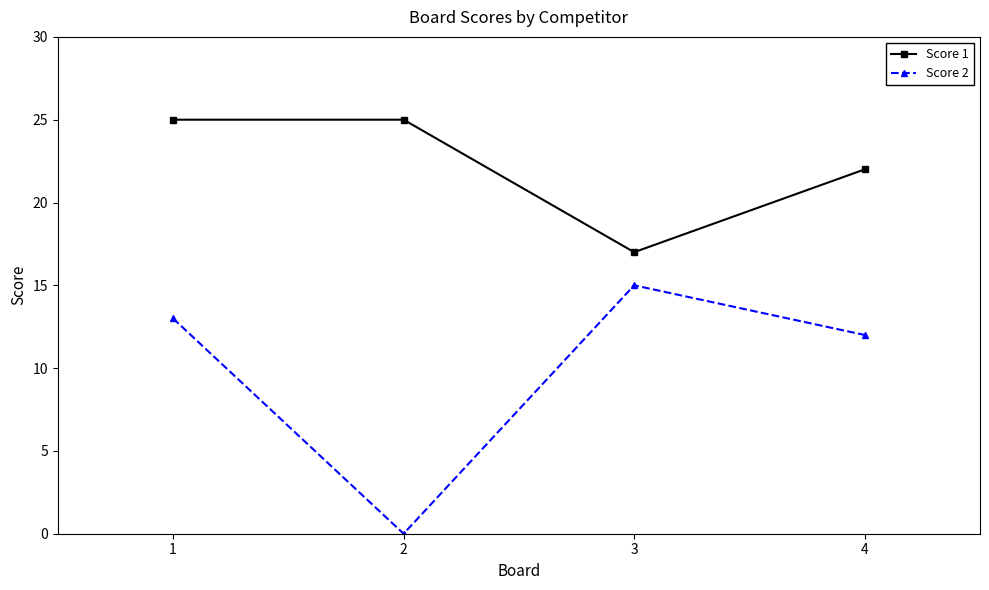

What is the average value of the Score 2 series?

10